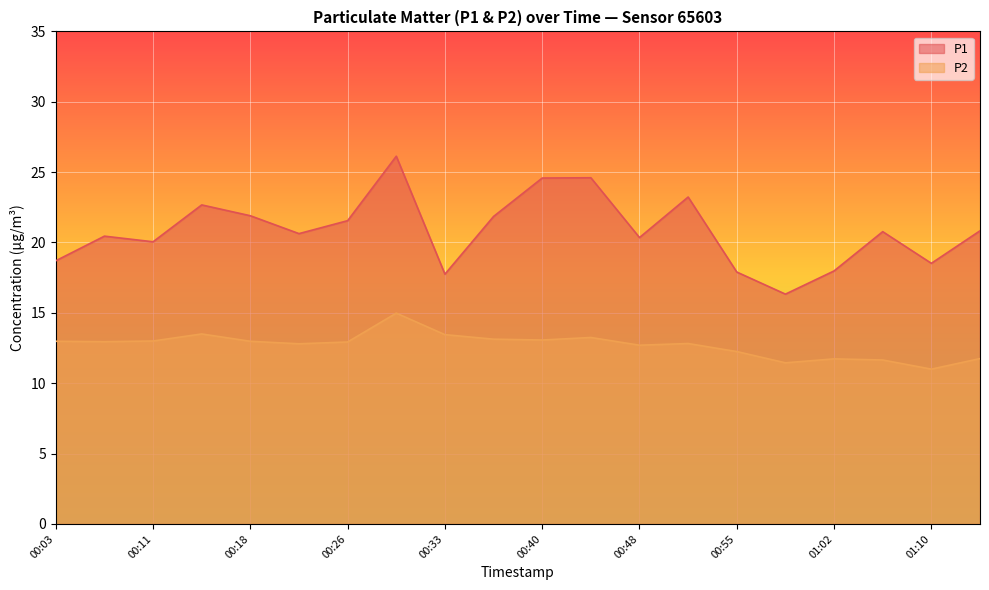

Reading left to right, extract all data points from this chart.

P1: 18.7	20.4	20.1	22.7	21.9	20.6	21.6	26.1	17.8	21.9	24.6	24.6	20.4	23.2	17.9	16.3	18.0	20.8	18.5	20.8
P2: 13.0	12.9	13.0	13.5	13.0	12.8	12.9	15.0	13.4	13.1	13.1	13.2	12.7	12.8	12.2	11.4	11.7	11.7	11.0	11.8